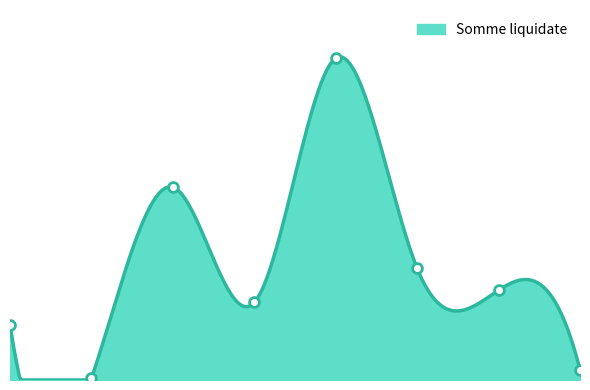

What is the ratio of the value at 2021 to the value at 2017?

0.1